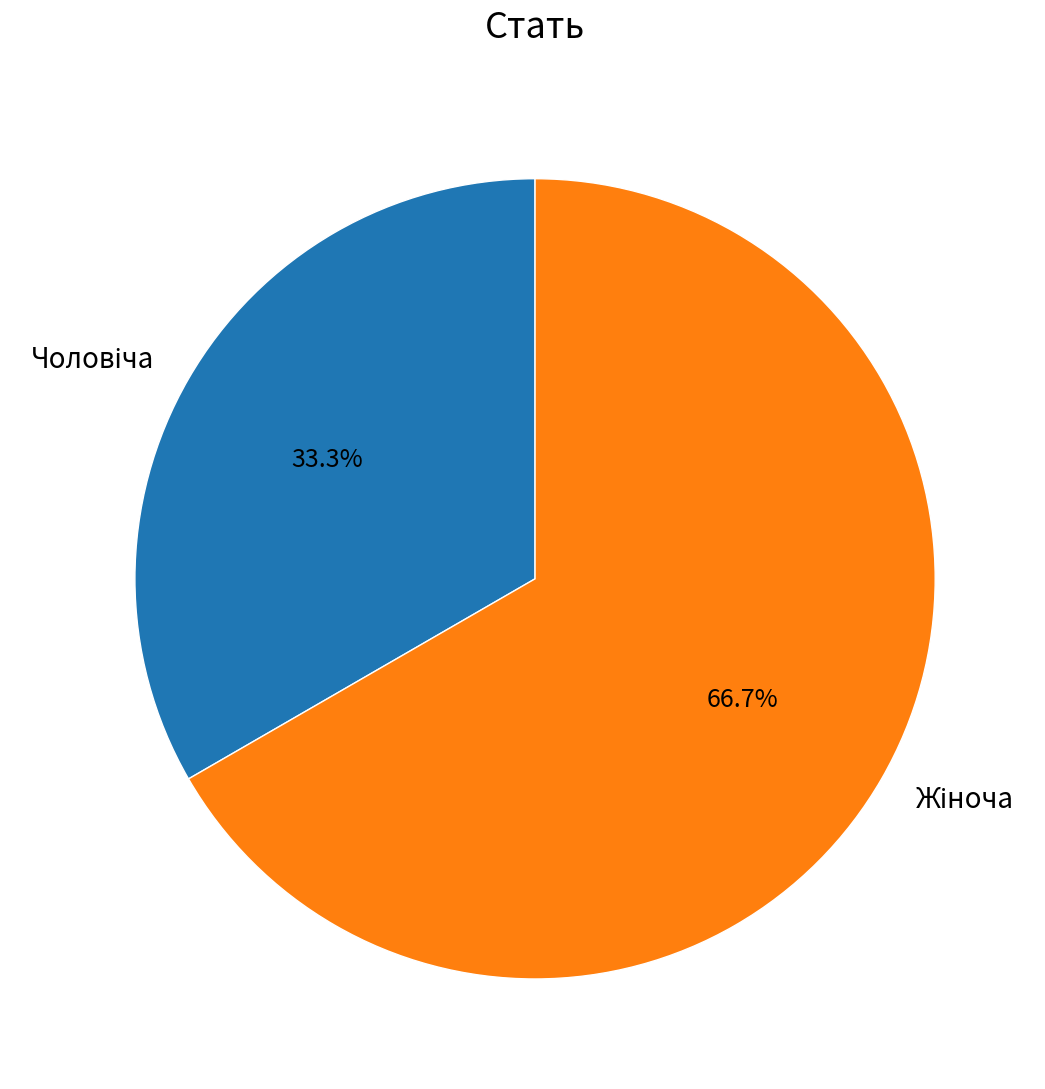

To the nearest percent, what is the average slice percentage?

50%